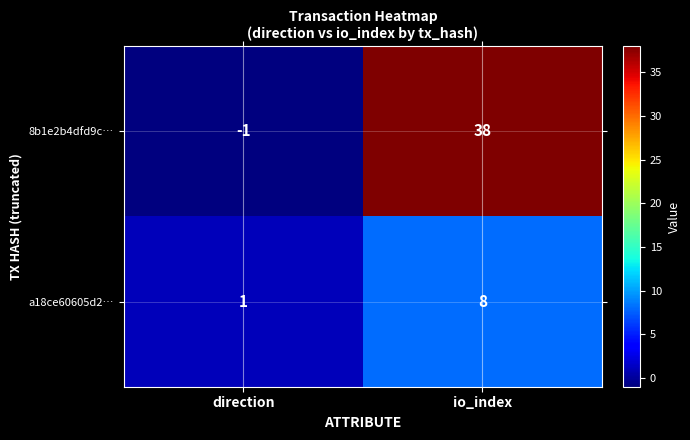

Reading left to right, transcribe all the data shown in this chart.

8b1e2b4dfd9c…: -1	38
a18ce60605d2…: 1	8